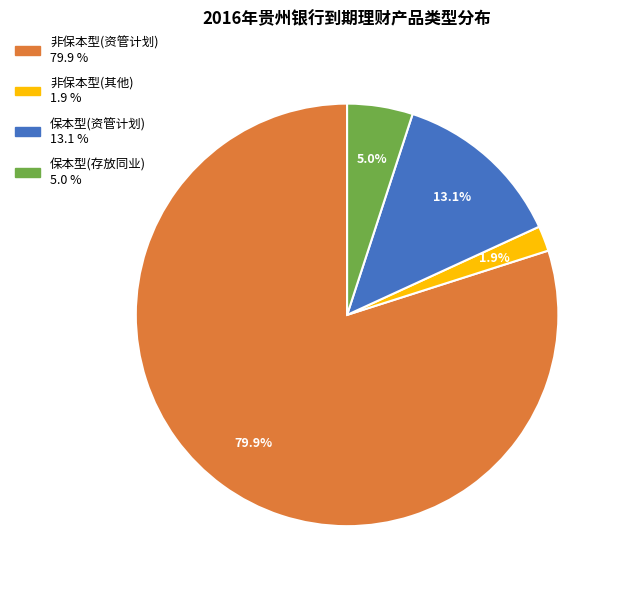

Is there any slice that represents more than half of the pie?

Yes